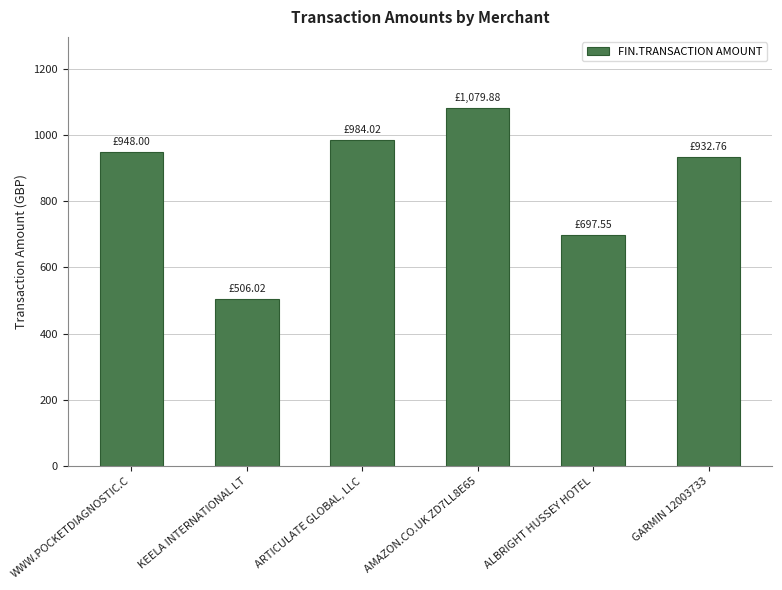

Rank the categories by value from lowest to highest.

KEELA INTERNATIONAL LT, ALBRIGHT HUSSEY HOTEL, GARMIN 12003733, WWW.POCKETDIAGNOSTIC.C, ARTICULATE GLOBAL, LLC, AMAZON.CO.UK ZD7LL8E65